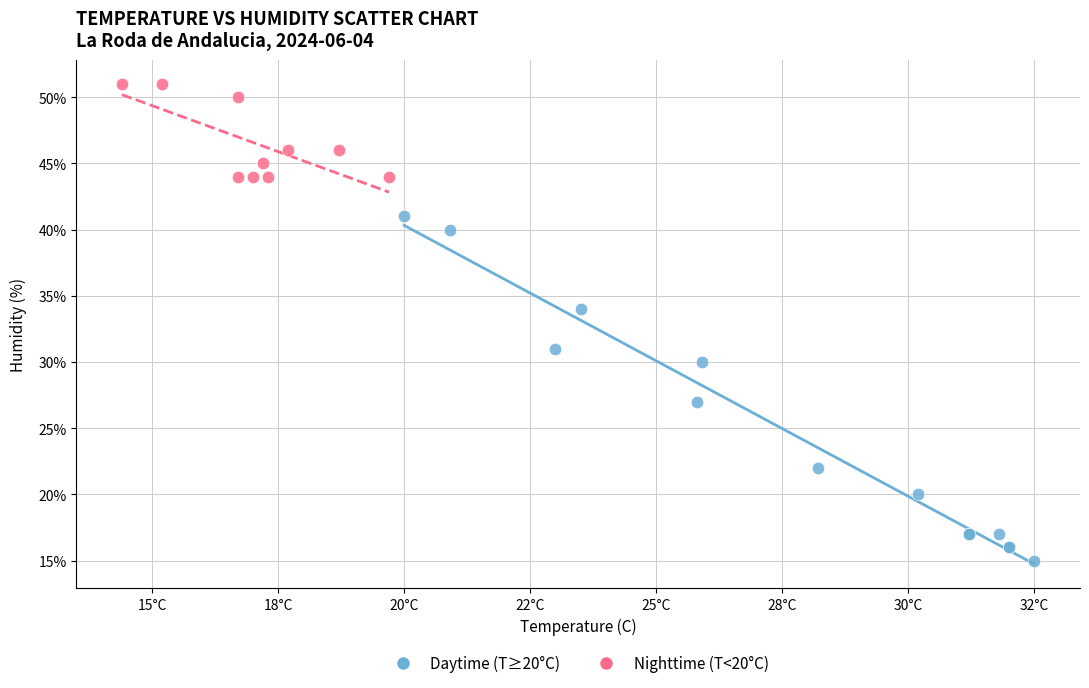

Which series contains the lowest Y value?

Daytime (T≥20°C)